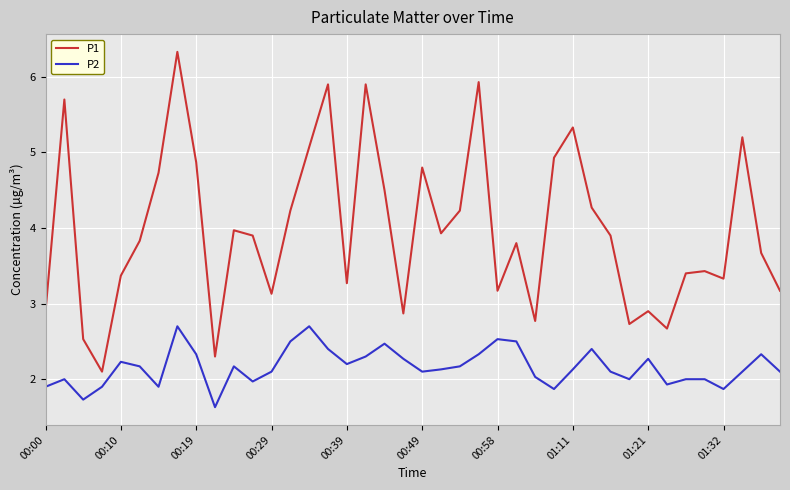

What is the difference between the maximum and minimum values in the P2 series?

1.1